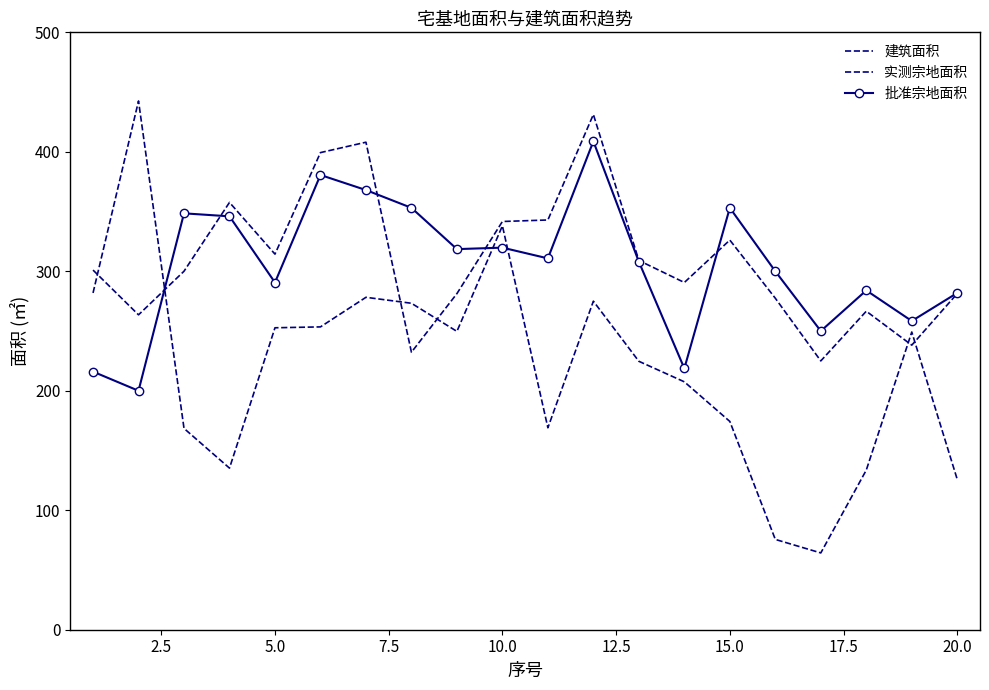

How many lines are shown in the chart?

3